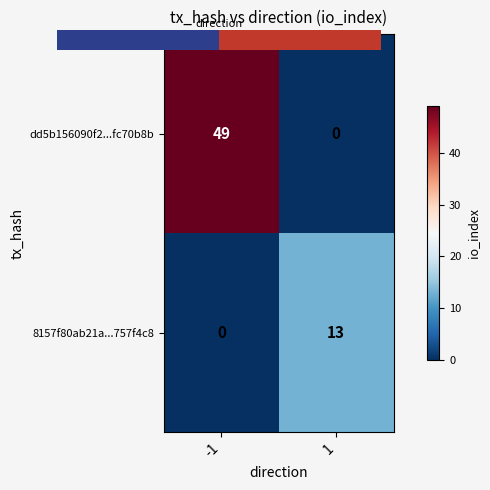

Which series has the largest total across all categories?

dd5b156090f2...fc70b8b